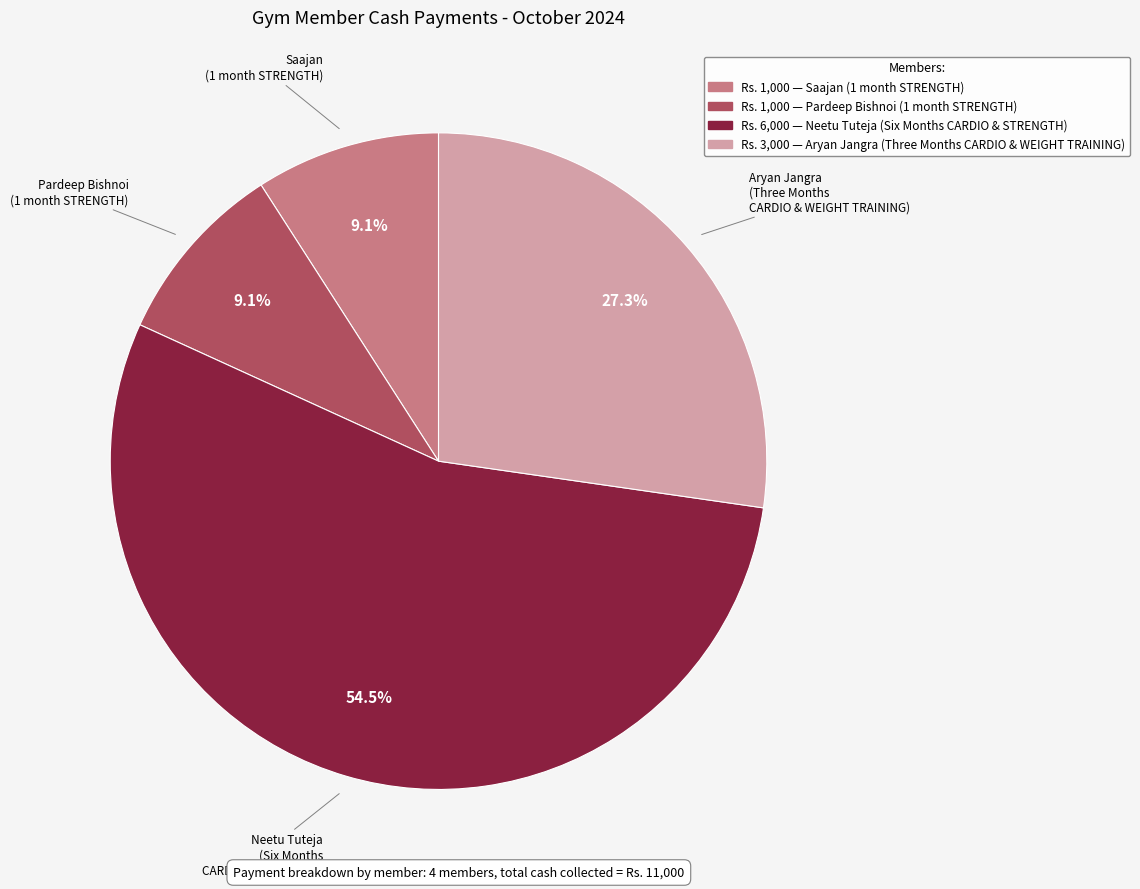

Is there any slice that represents more than half of the pie?

Yes